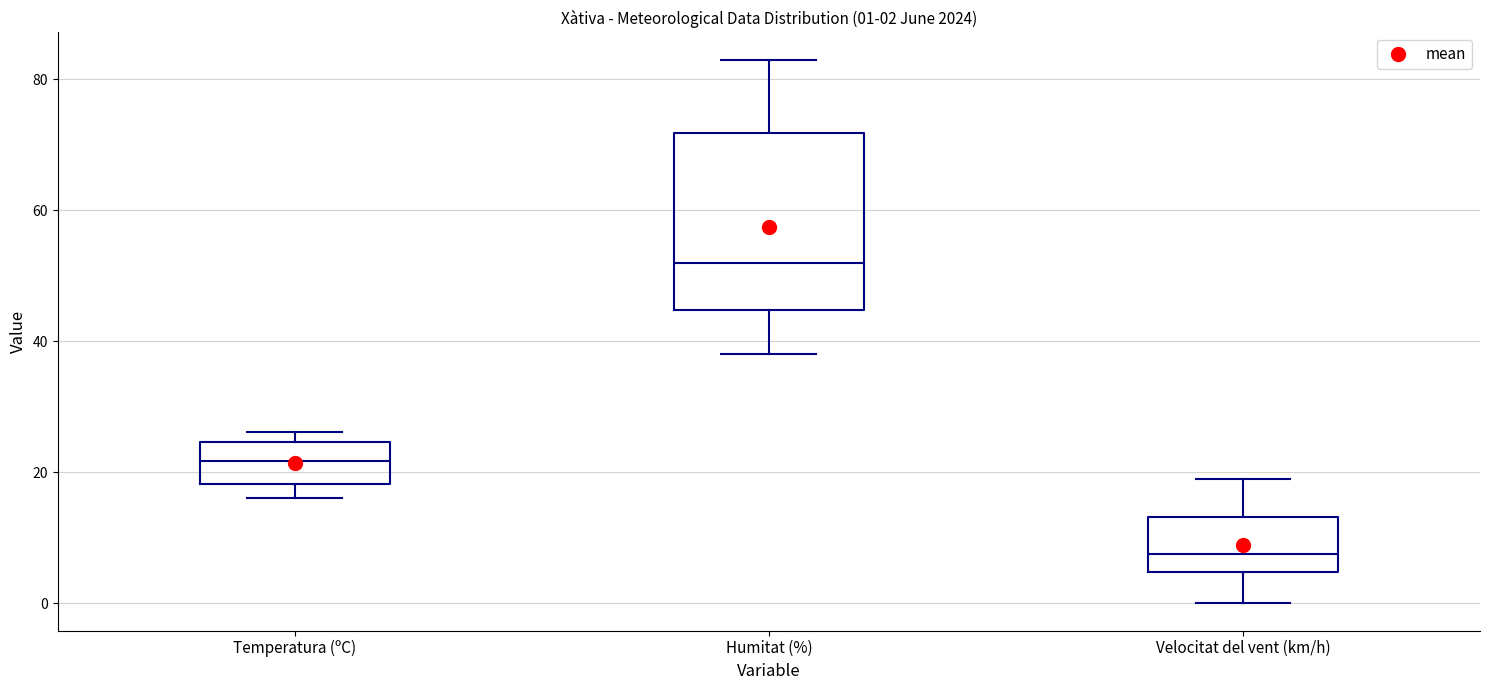

Comparing the boxes themselves (not the whiskers), which one is the tallest?

Humitat (%)